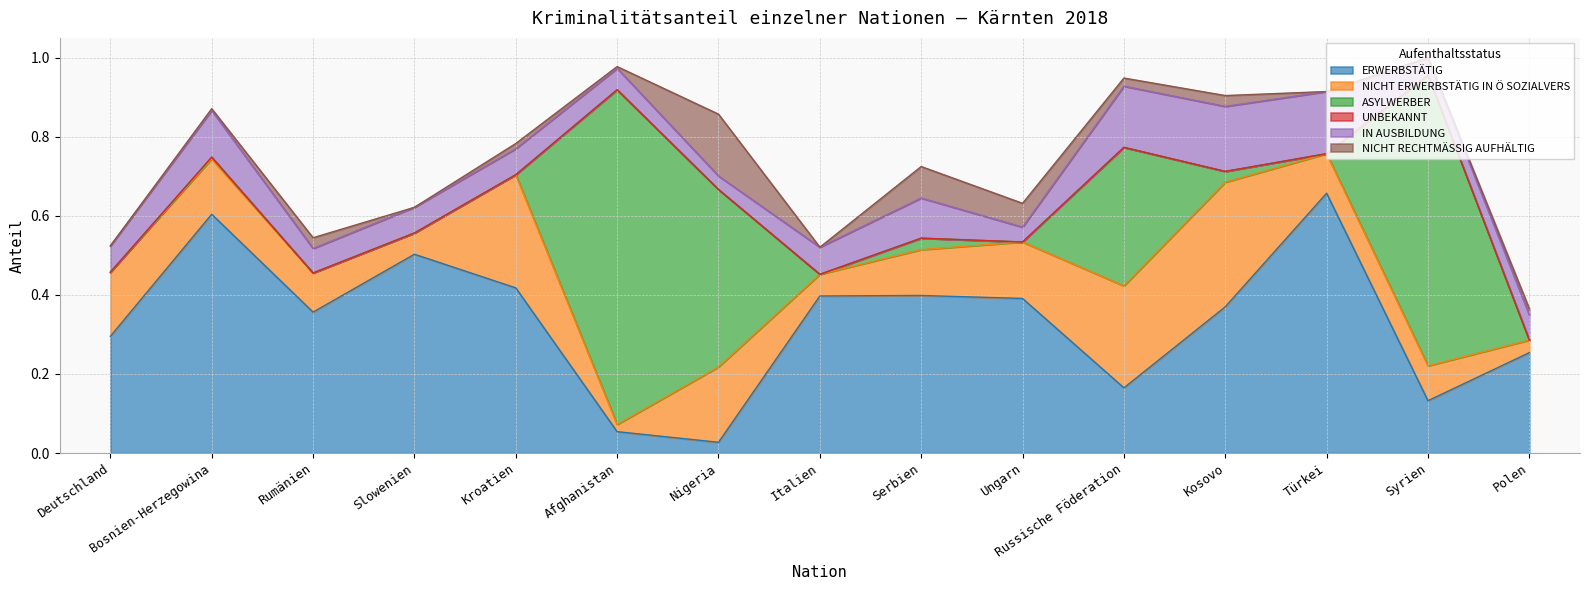

Is it true that ERWERBSTÄTIG equals 0.1 at Afghanistan?

False